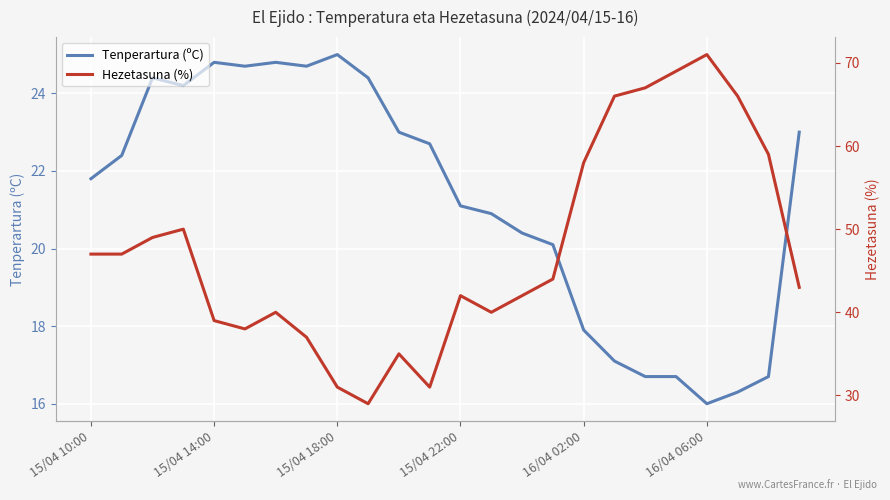

What is the sum of the Tenperartura (ºC) values at 22 and 15?

36.8